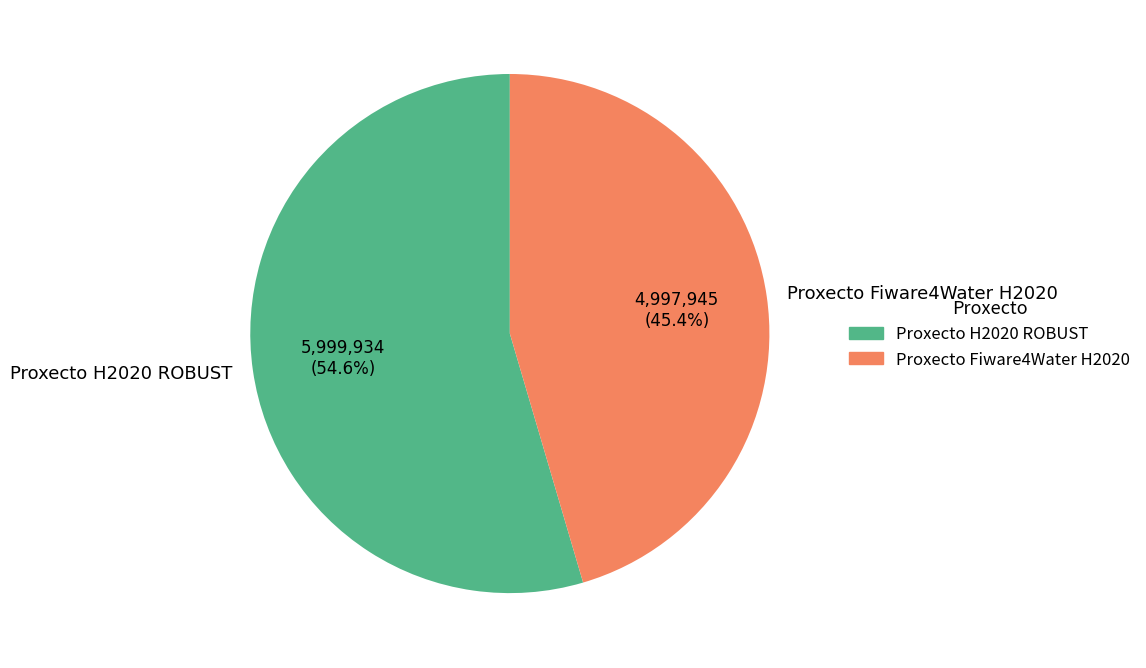

What percentage is the Proxecto H2020 ROBUST slice, to the nearest percent?

55%